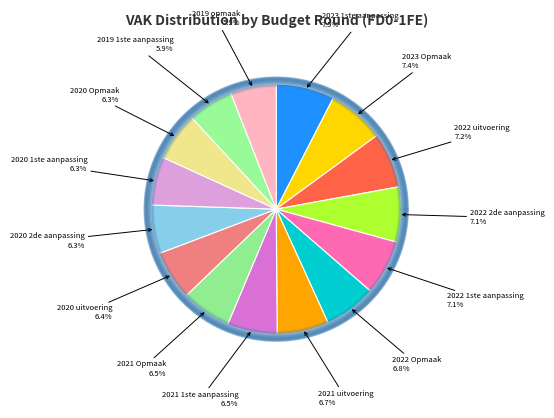

Is there a majority slice in this chart?

No